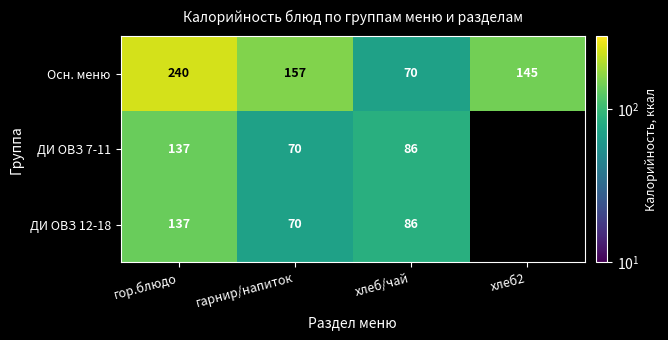

True or false: Осн. меню has a value of 103 at хлеб/чай.

False